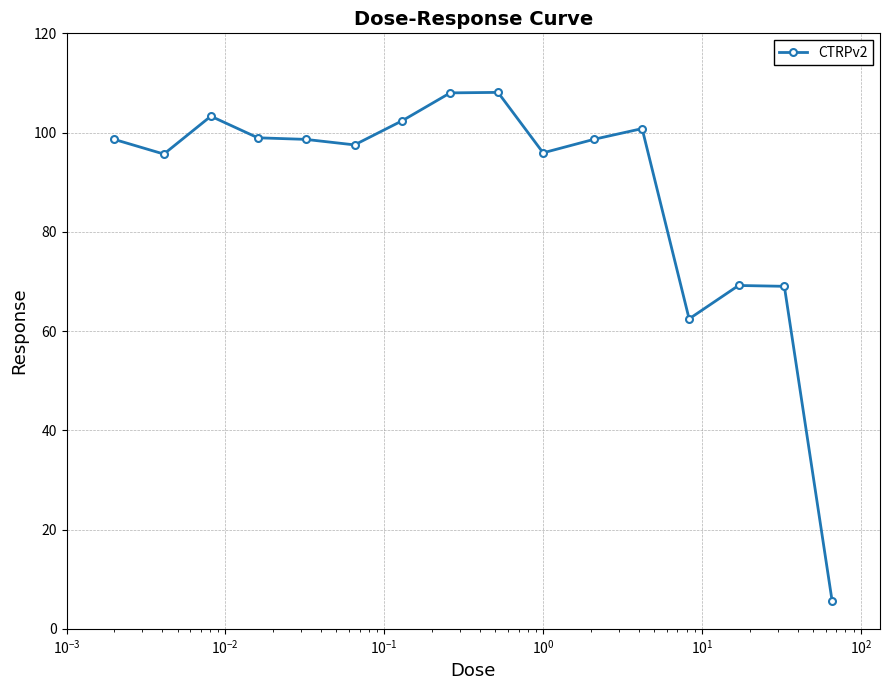

What is the sum of all values?

1412.8